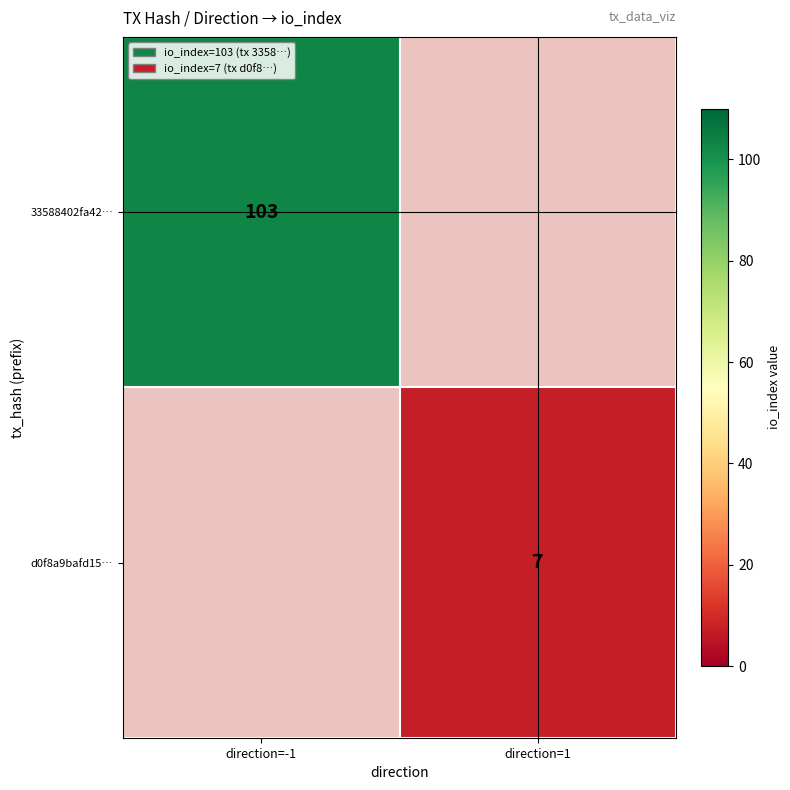

The 33588402fa42… series shows 103 at direction=-1. True or false?

True